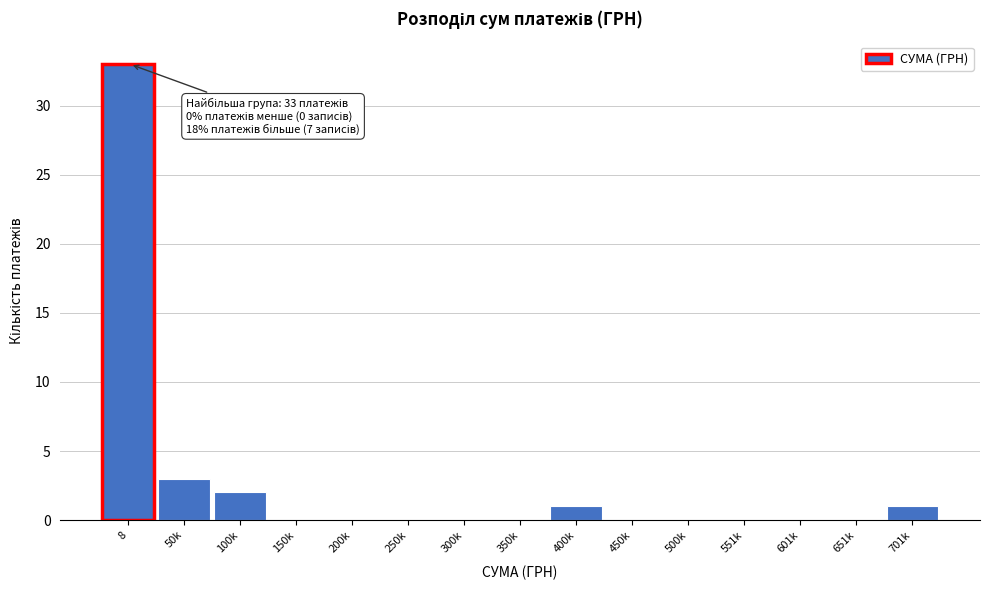

Reading left to right, list all the values displayed in this chart.

8=33	50k=3	100k=2	150k=0	200k=0	250k=0	300k=0	350k=0	400k=1	450k=0	500k=0	551k=0	601k=0	651k=0	701k=1